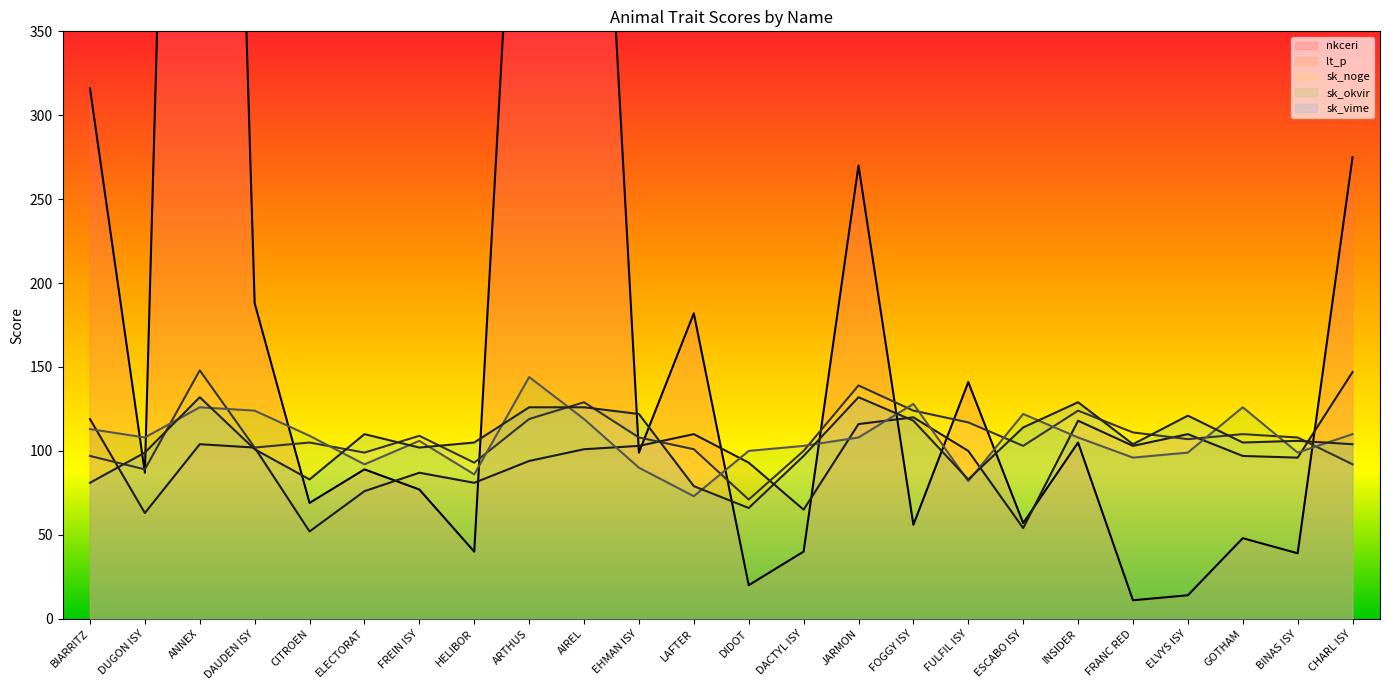

Where is sk_noge nearest to the value 109?

FREIN ISY